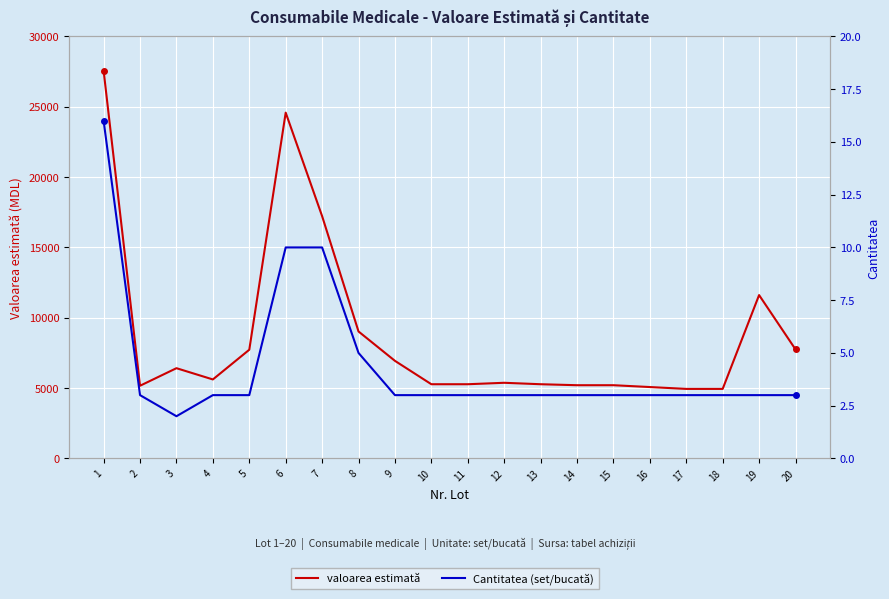

Which category has the highest value in the Cantitatea (set/bucată) series?

1